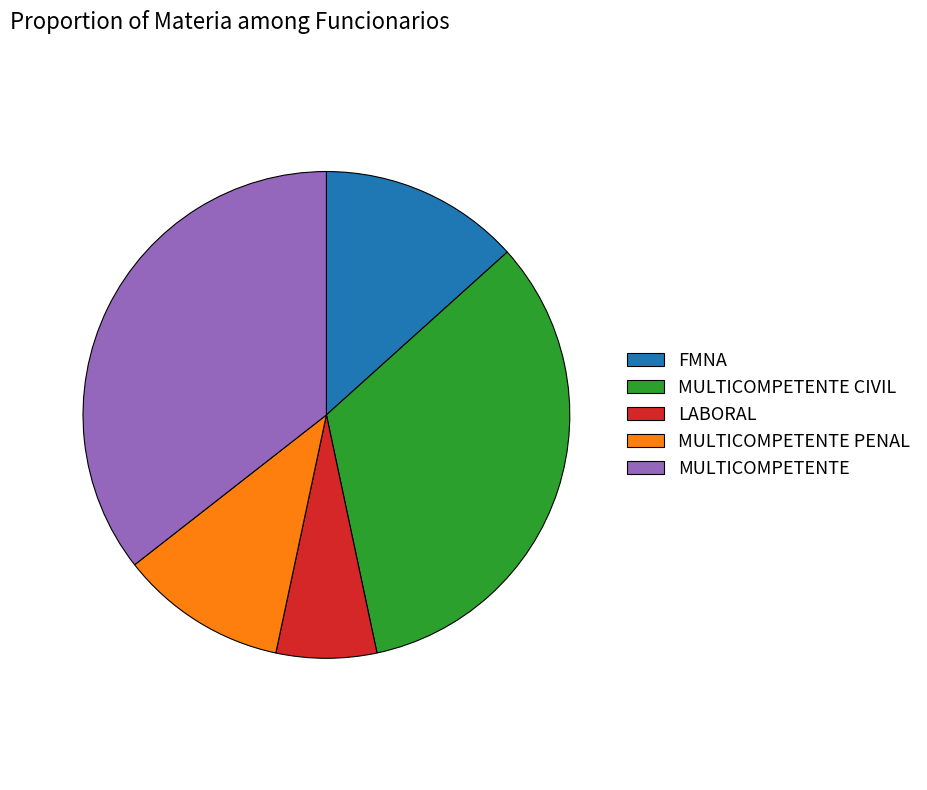

Rank the categories by value from highest to lowest.

MULTICOMPETENTE, MULTICOMPETENTE CIVIL, FMNA, MULTICOMPETENTE PENAL, LABORAL